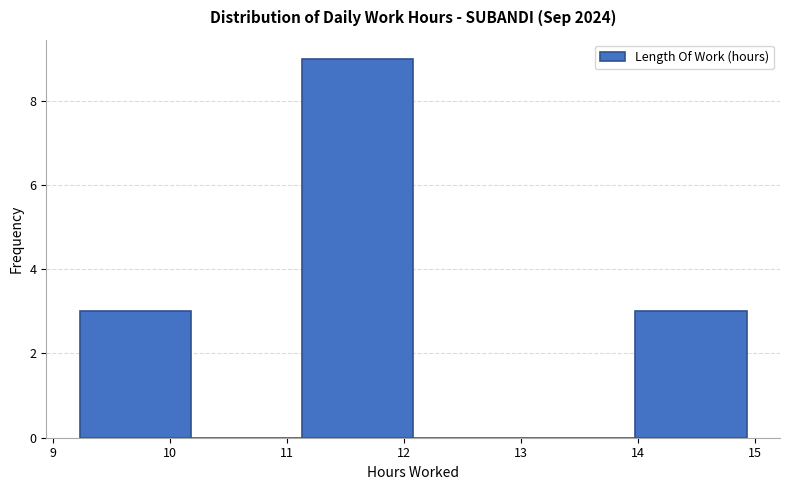

Which range on the x-axis has the tallest bar?

11.13 to 12.08